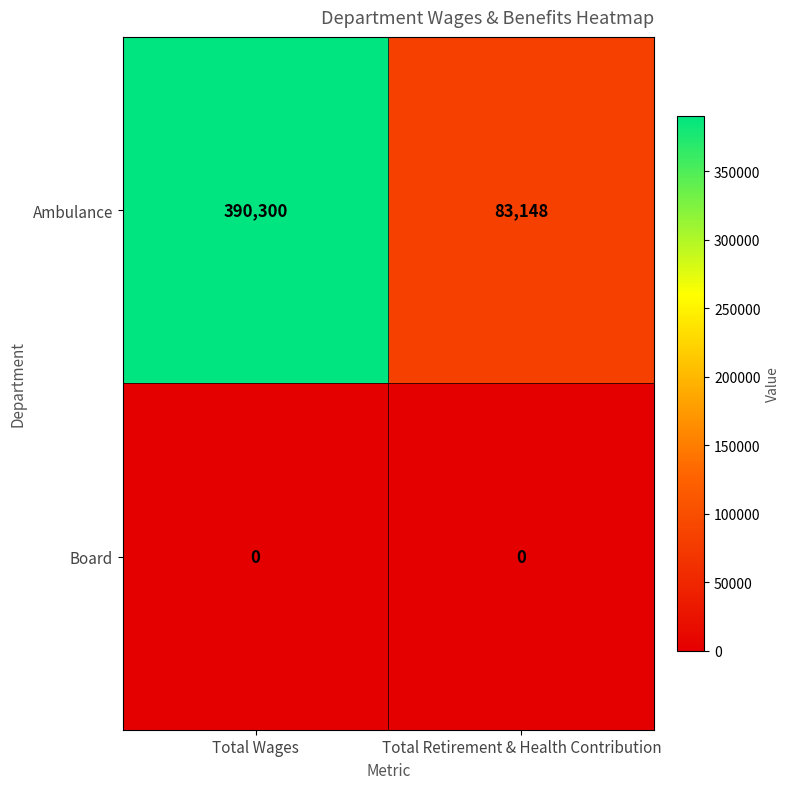

What is the difference between the highest and lowest values at Total Retirement & Health Contribution?

83148